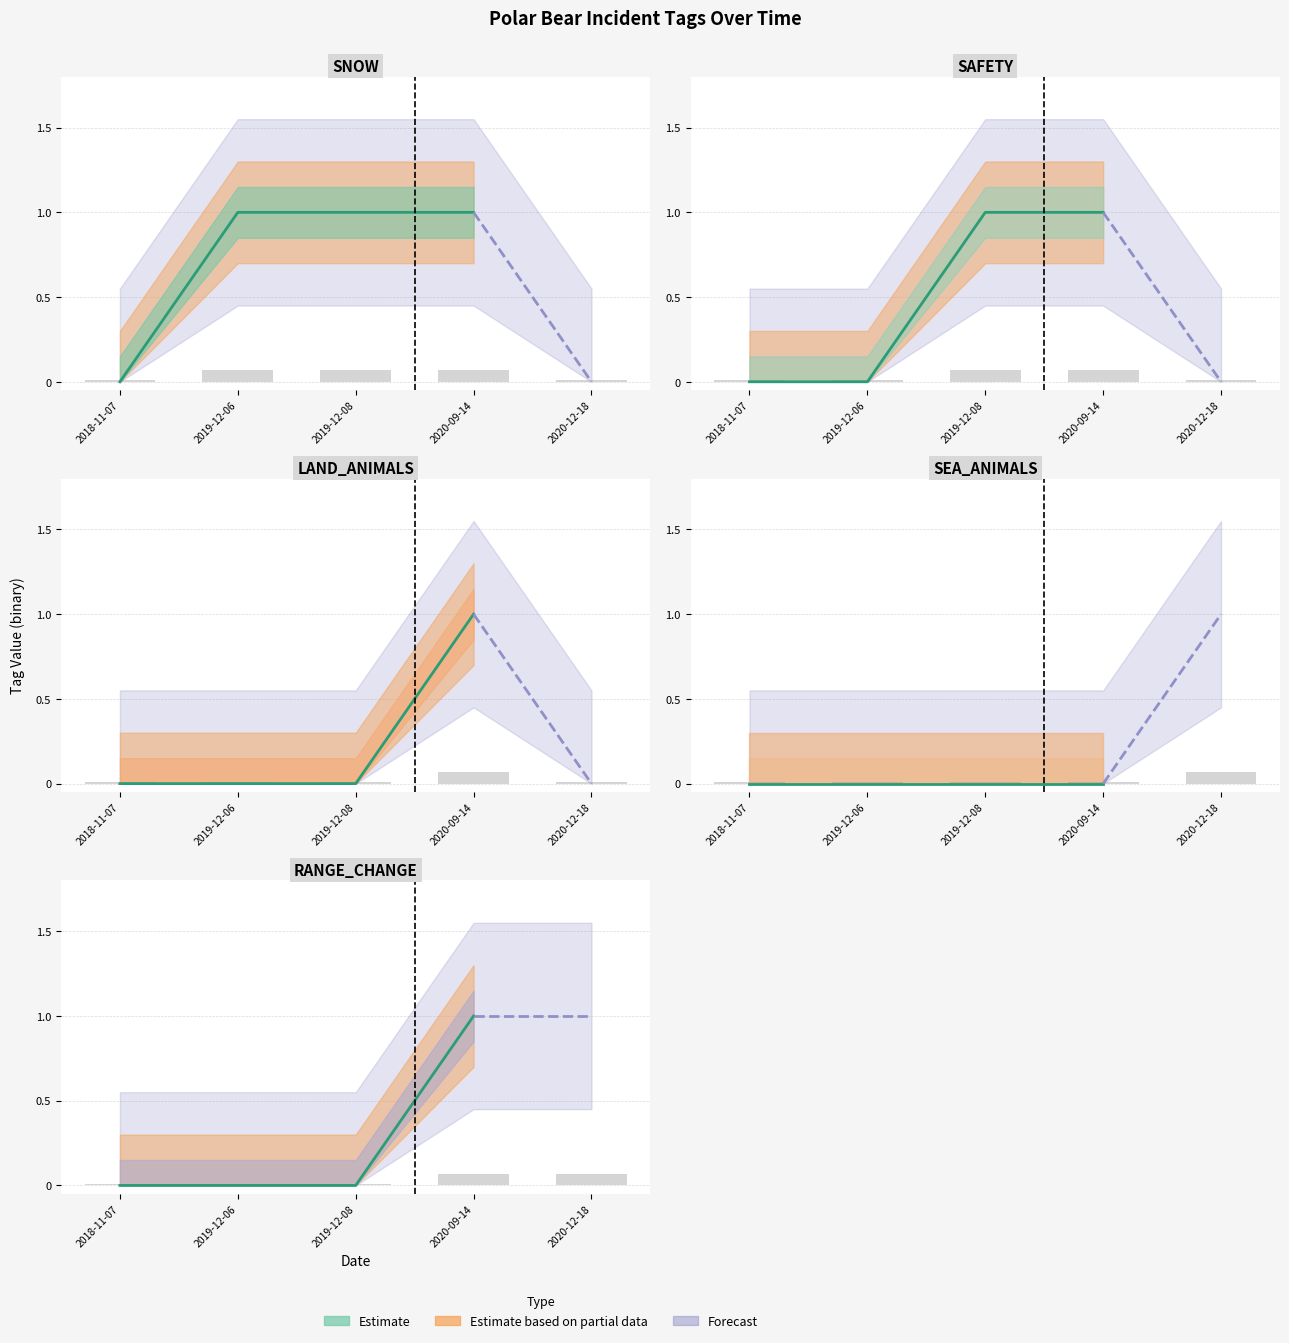

What is the label of the 2nd bar from the left?

2019-12-06